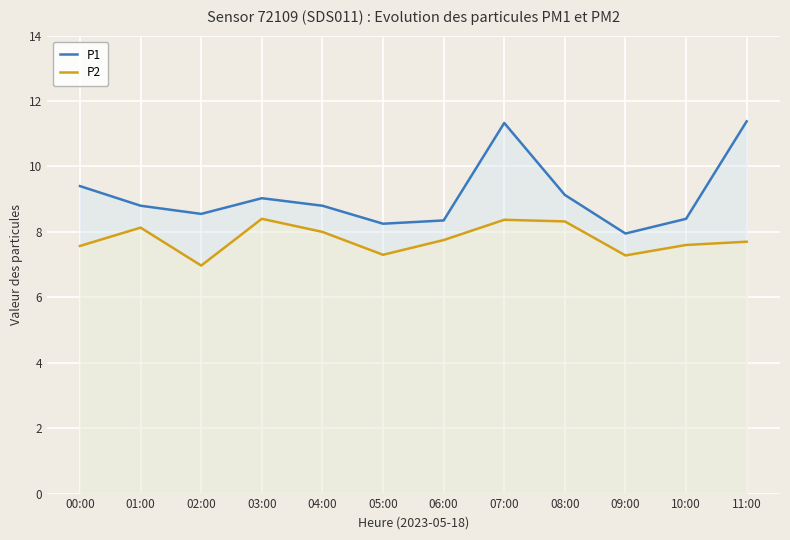

What is the maximum value shown in the chart?

11.4